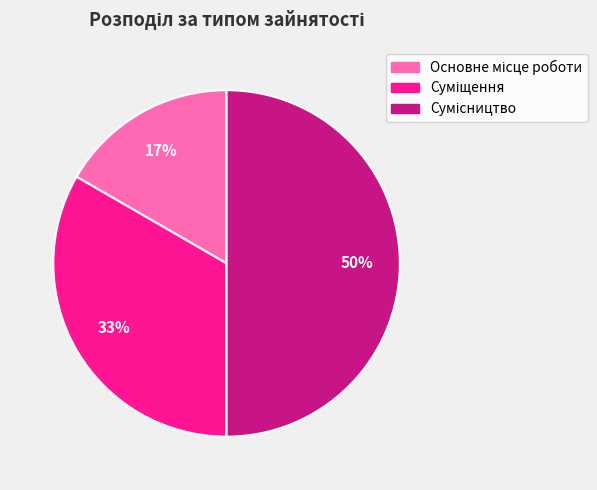

To the nearest percent, what is the average slice percentage?

33%